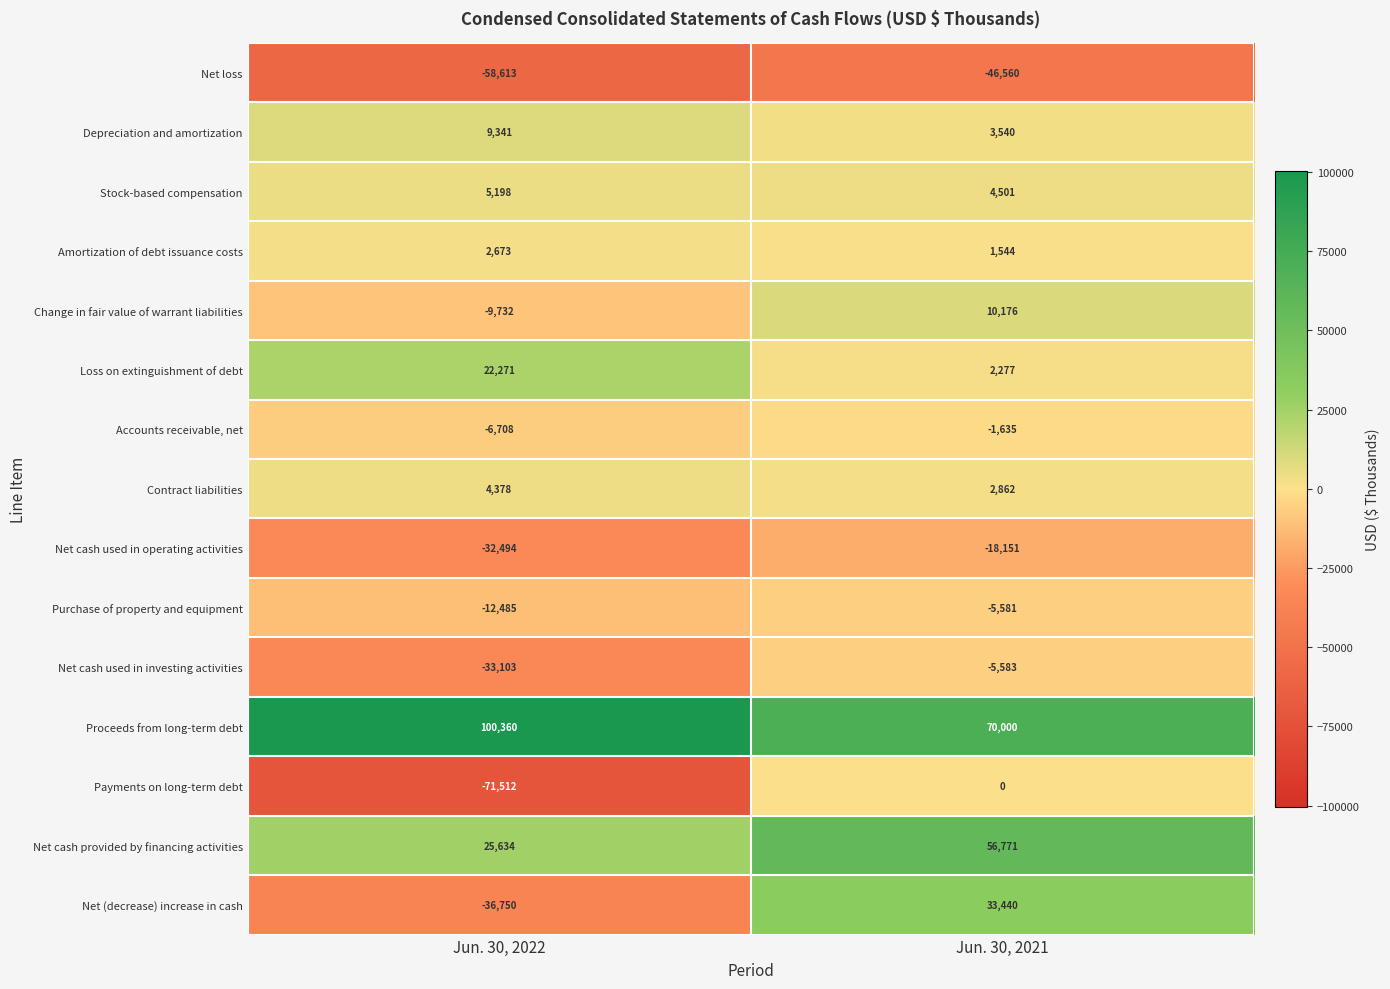

What is the spread (max minus min) of values at Jun. 30, 2021?

116560